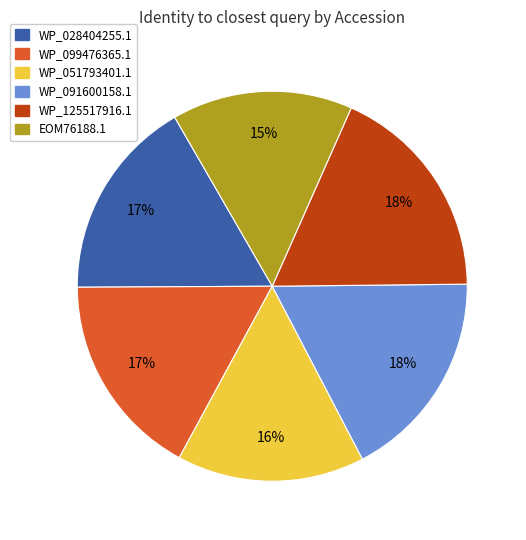

Is it true that EOM76188.1 is 3% of the pie?

False